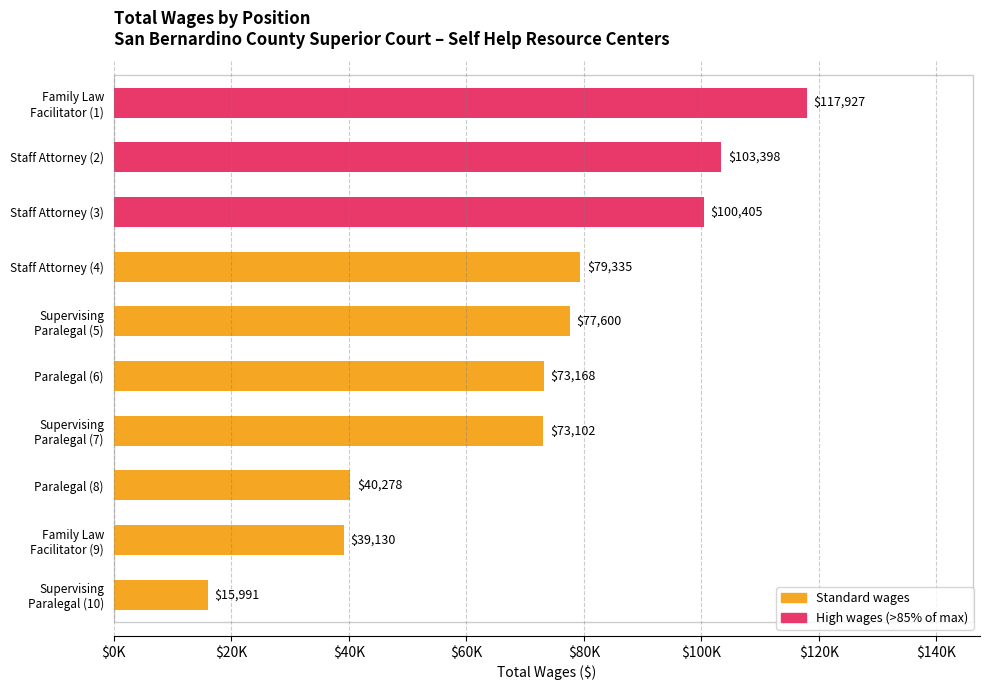

Are the bars horizontal?

Yes